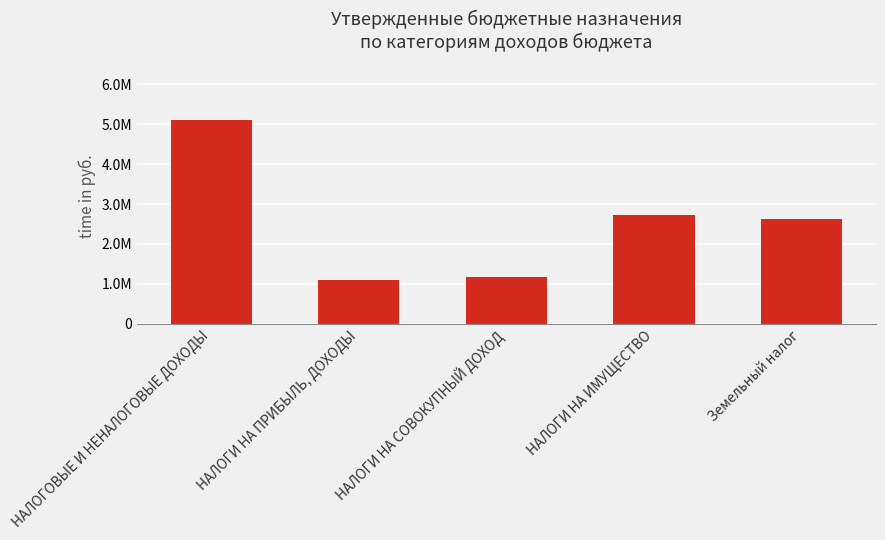

Read the value at Земельный налог.

2633600